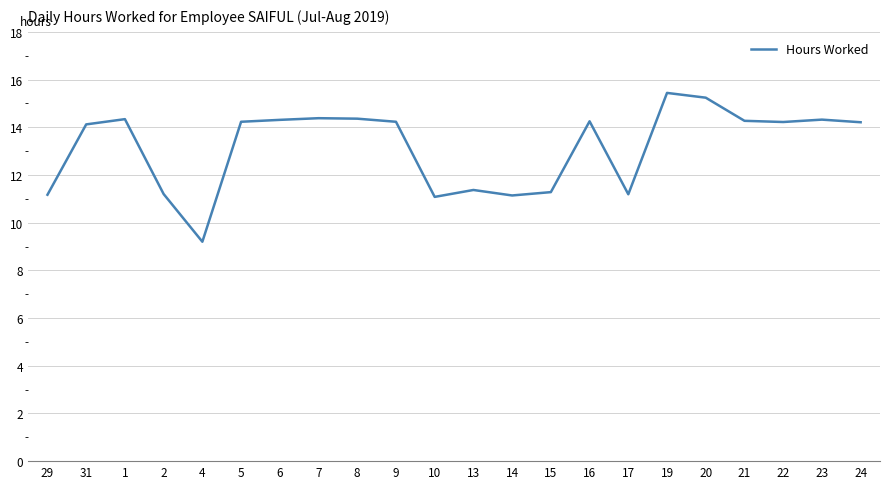

The value at 7 is 14.4. True or false?

True